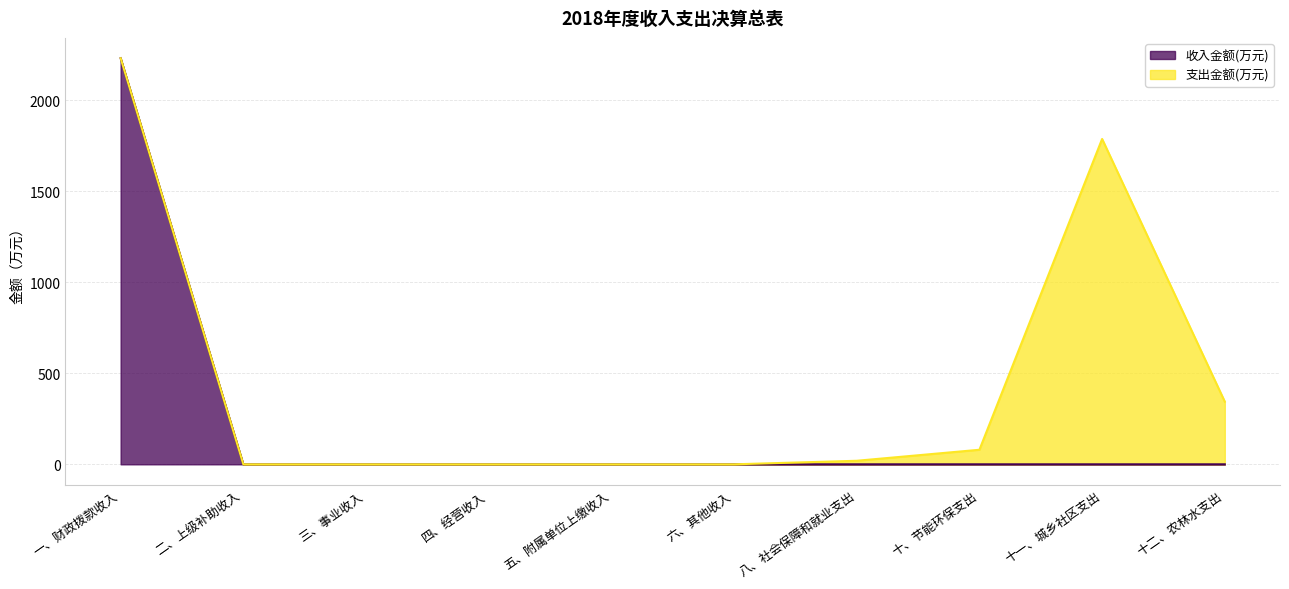

Which has a higher value, 八、社会保障和就业支出 or 十一、城乡社区支出?

八、社会保障和就业支出